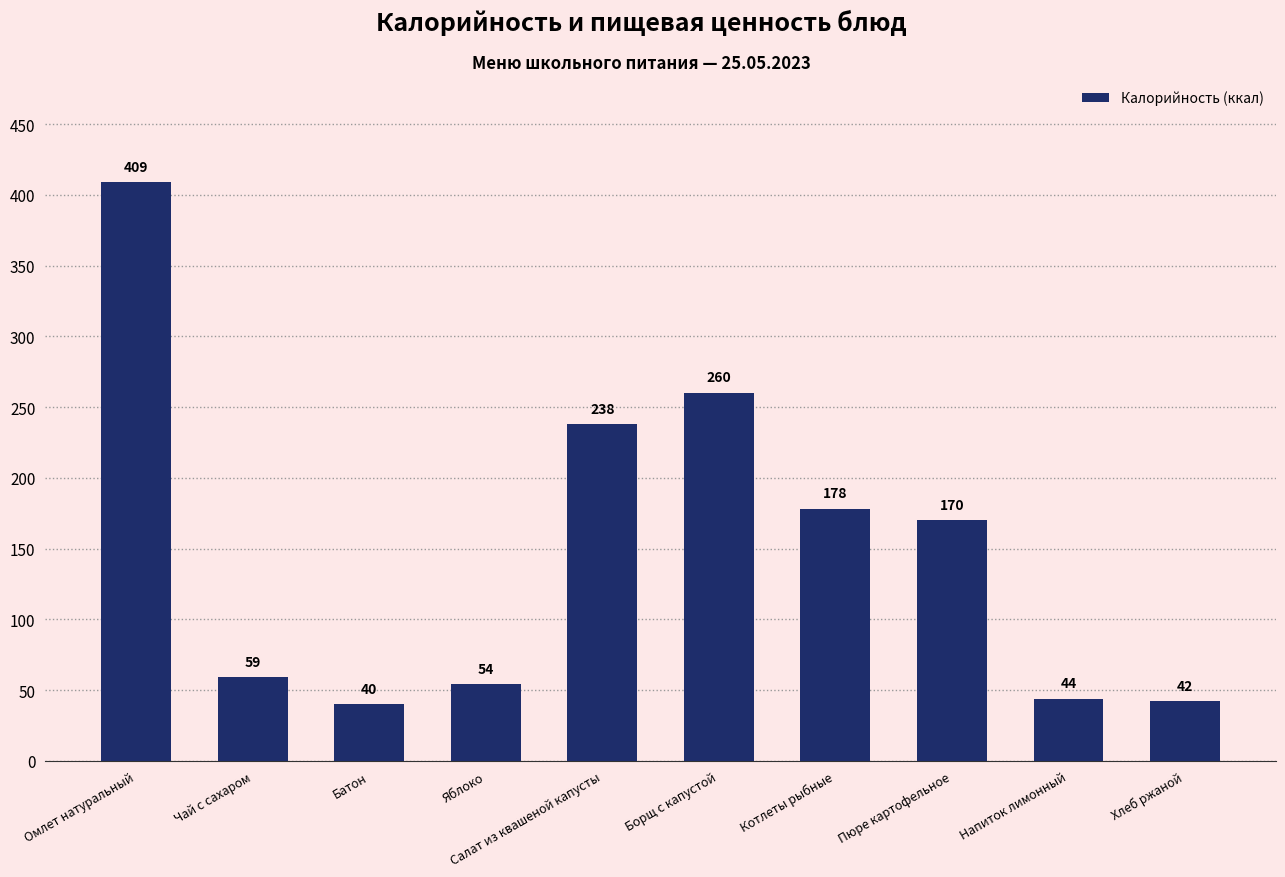

How many distinct data groups are displayed?

1